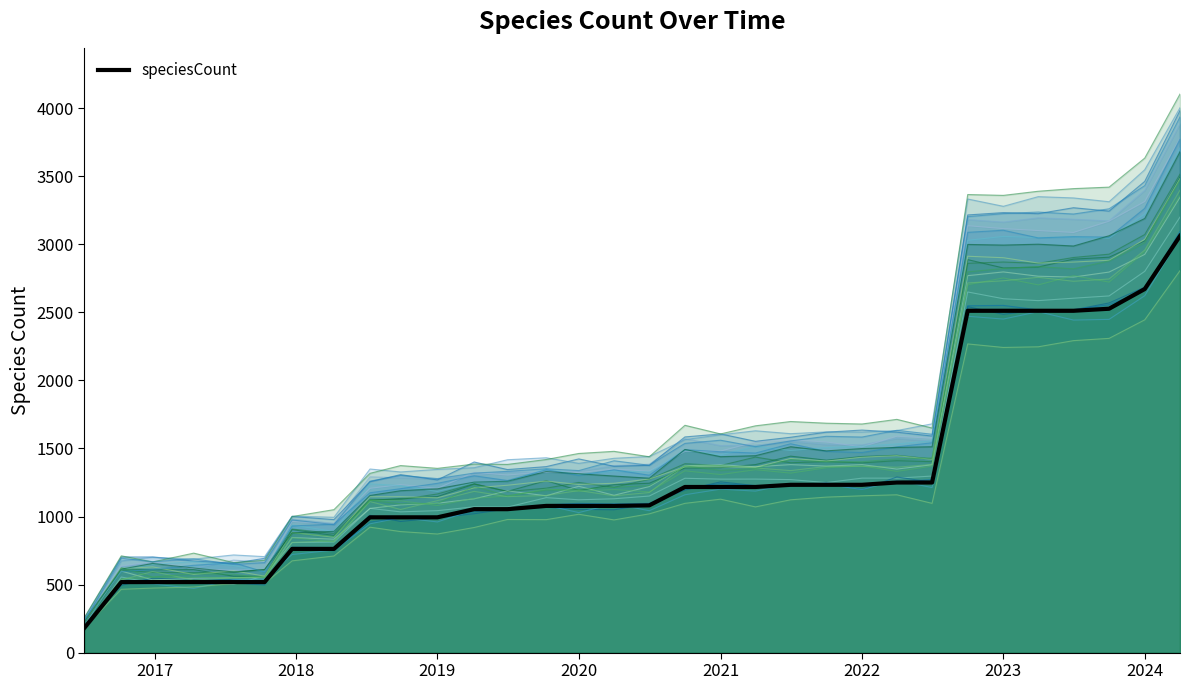

Which label corresponds to the largest value in the chart?

2024-04-01